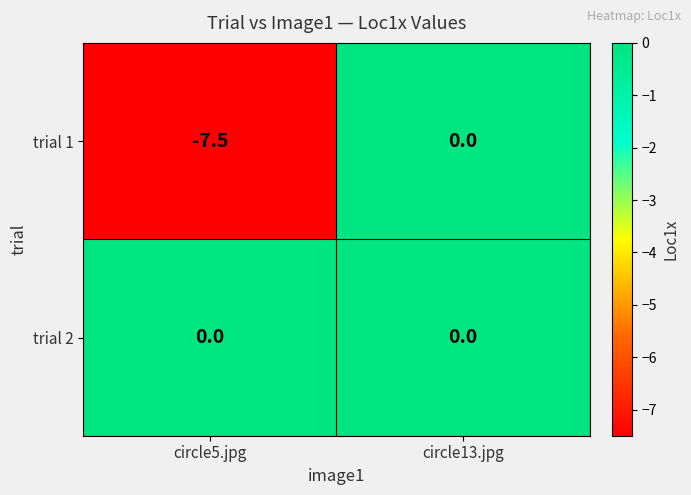

Which series has the largest range (max minus min)?

trial 1